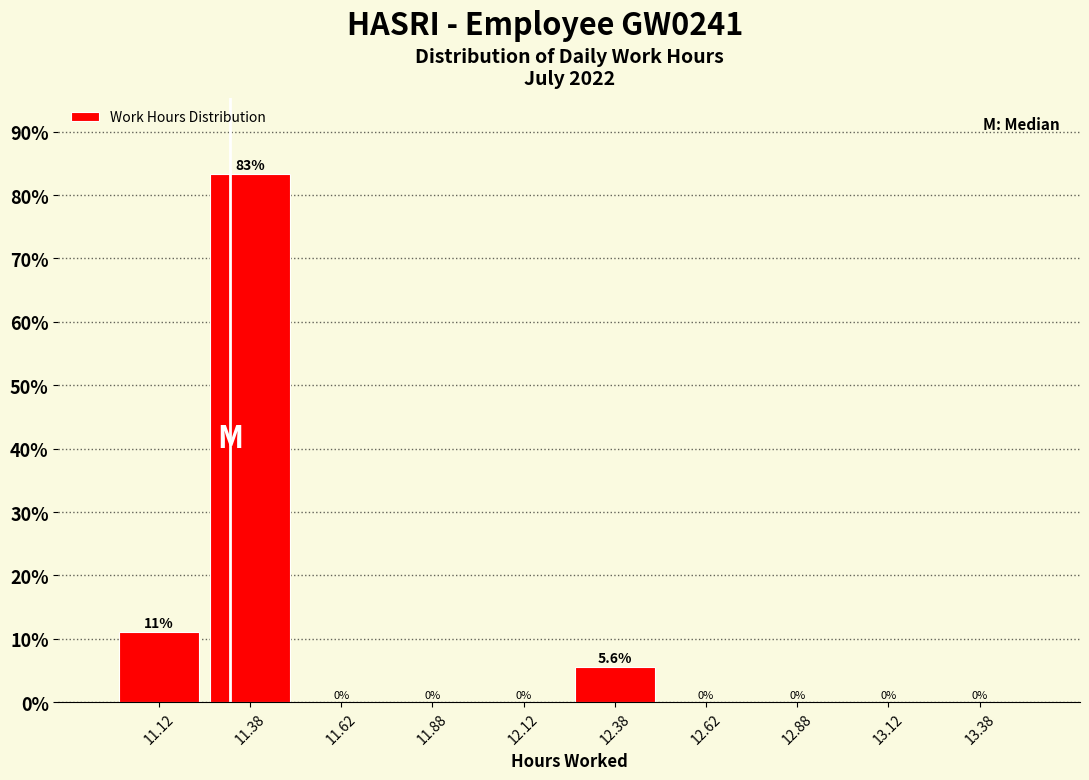

Which range on the x-axis has the tallest bar?

11.25 to 11.50